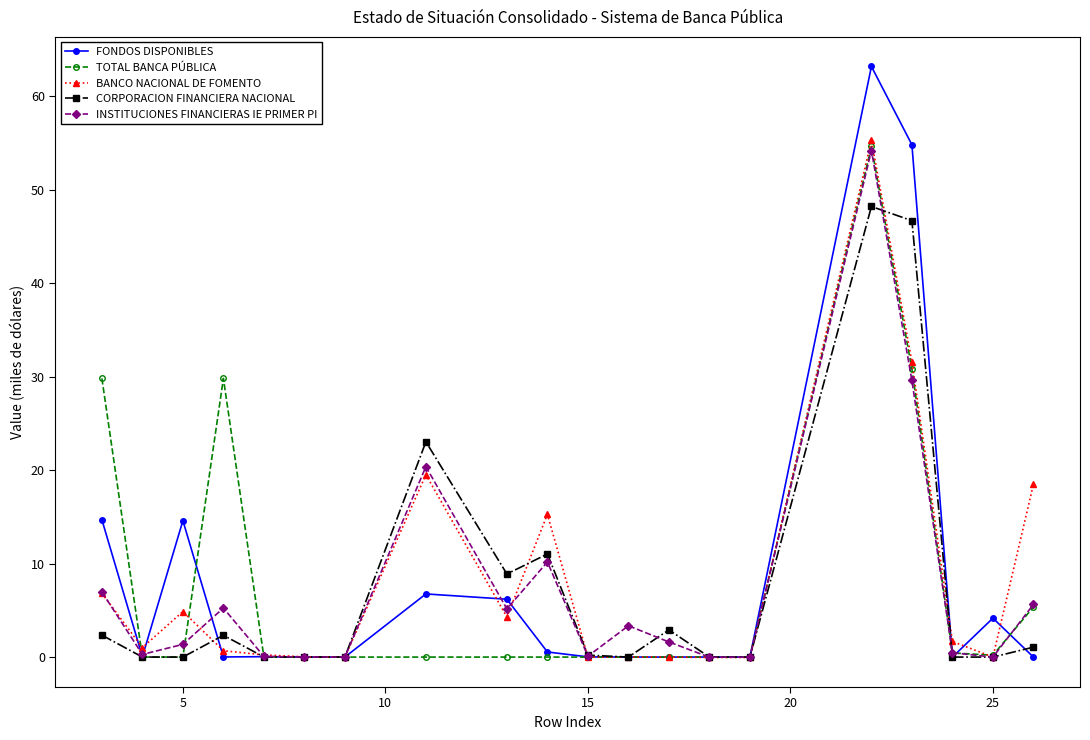

What is the value of the BANCO NACIONAL DE FOMENTO point at the 10th from the left?

15.3